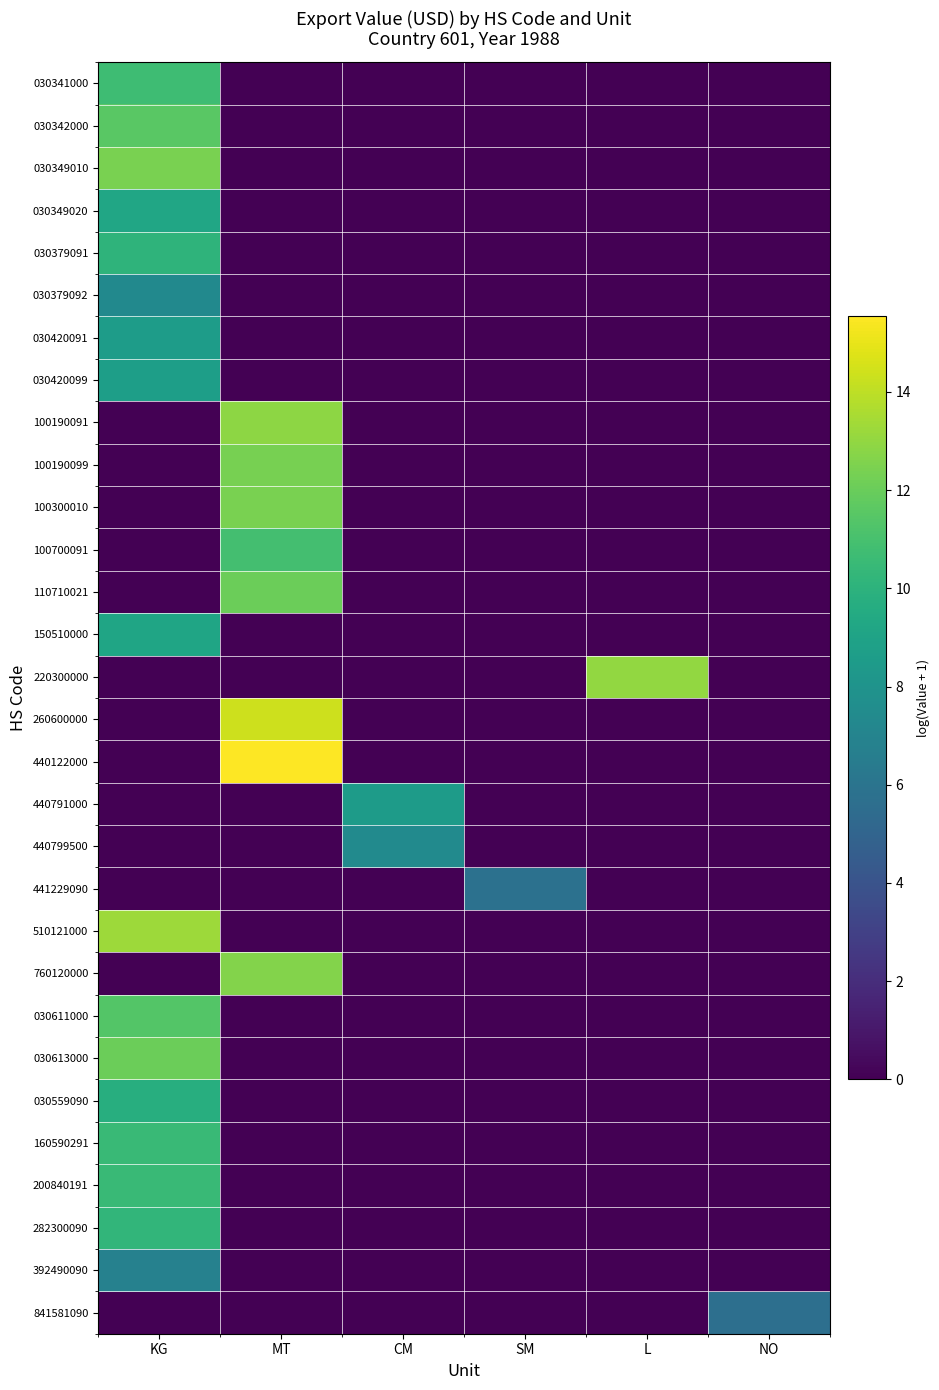

How many categories are shown in the chart?

6